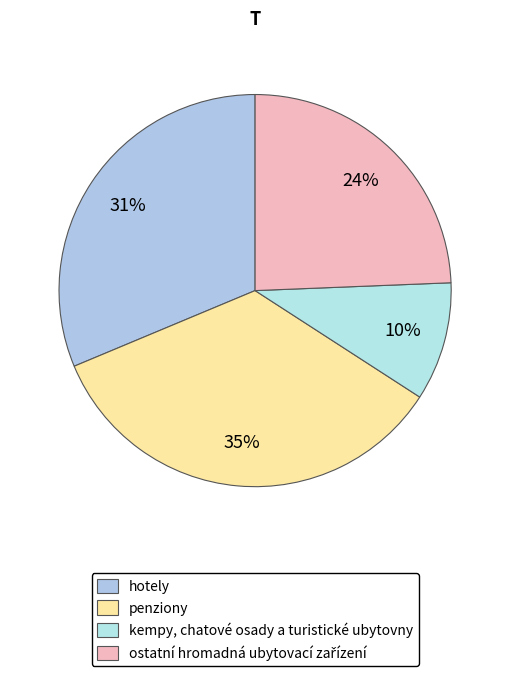

Count the number of slices in the pie.

4